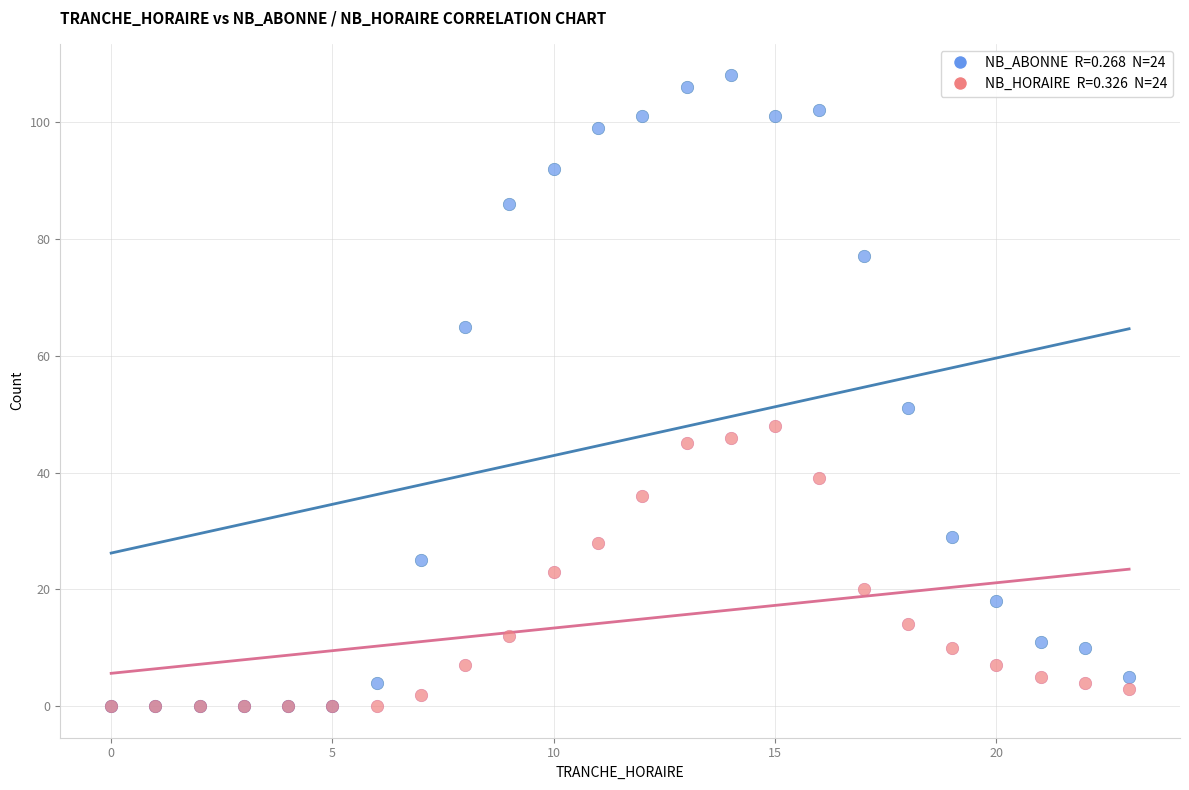

Across all series, what Y value is closest to 54?

51